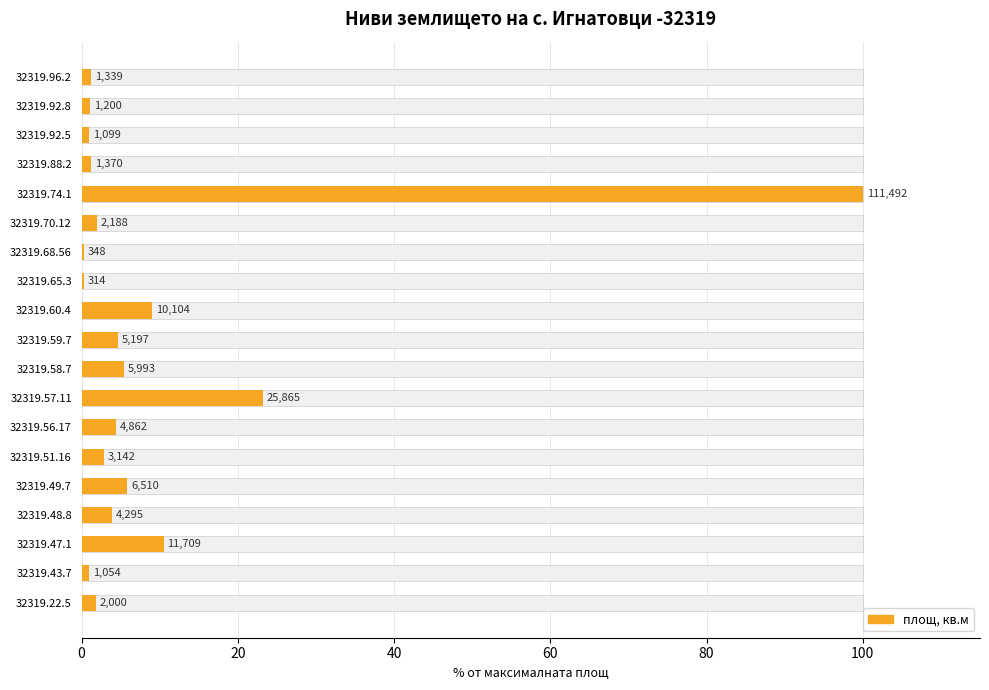

How many bars are there in total?

19